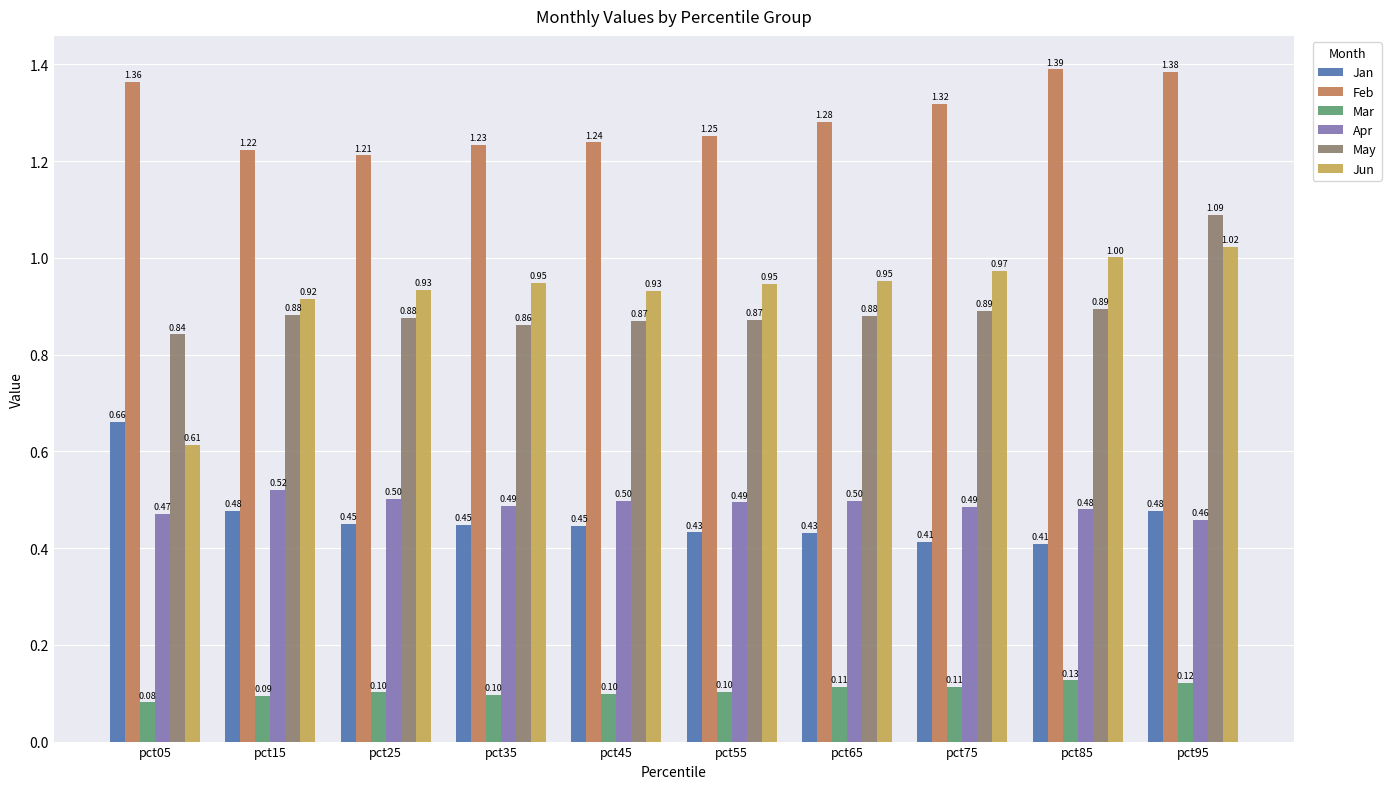

Rank the categories by Feb value from highest to lowest.

pct85, pct95, pct05, pct75, pct65, pct55, pct45, pct35, pct15, pct25